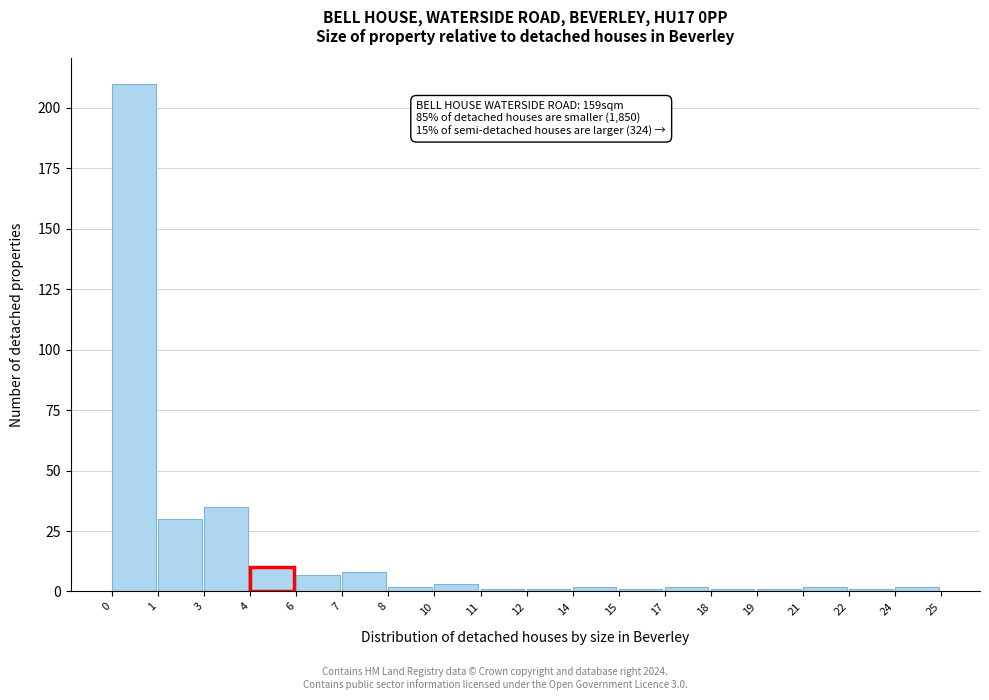

Reading right to left, list all the values displayed in this chart.

2	1	2	1	1	2	1	2	1	1	3	2	8	7	10	35	30	210